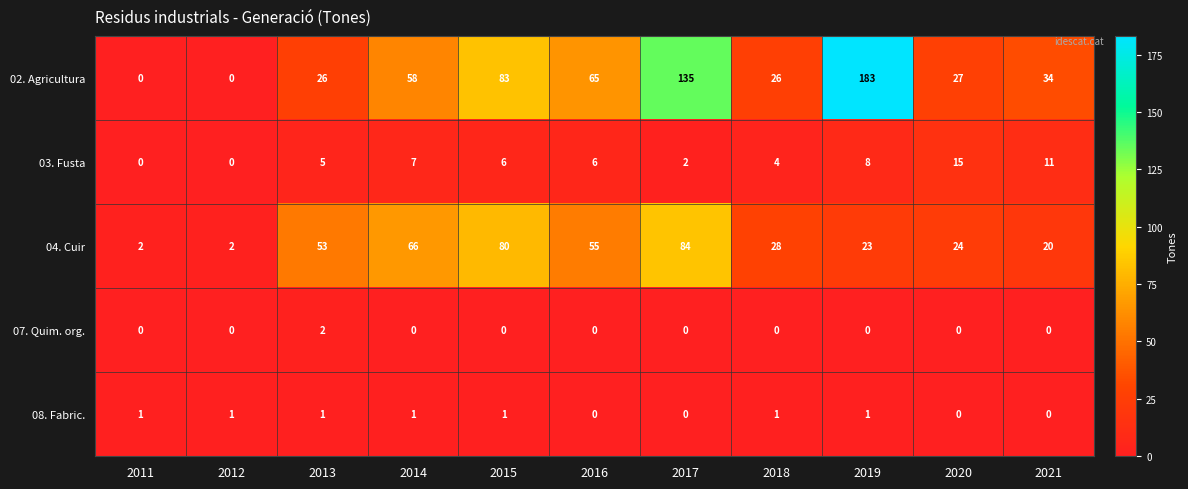

What is the sum of the 03. Fusta values at 2011 and 2015?

6